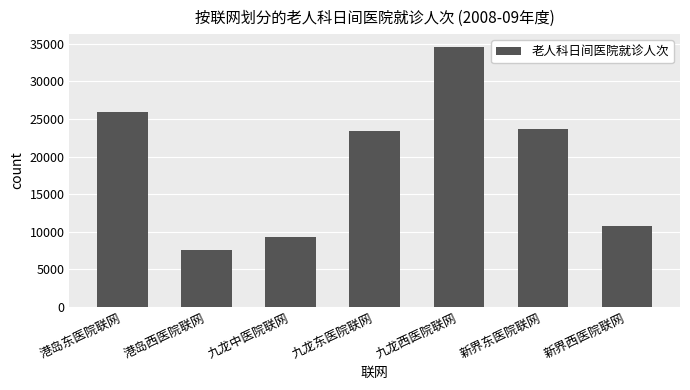

How many bars are there in total?

7